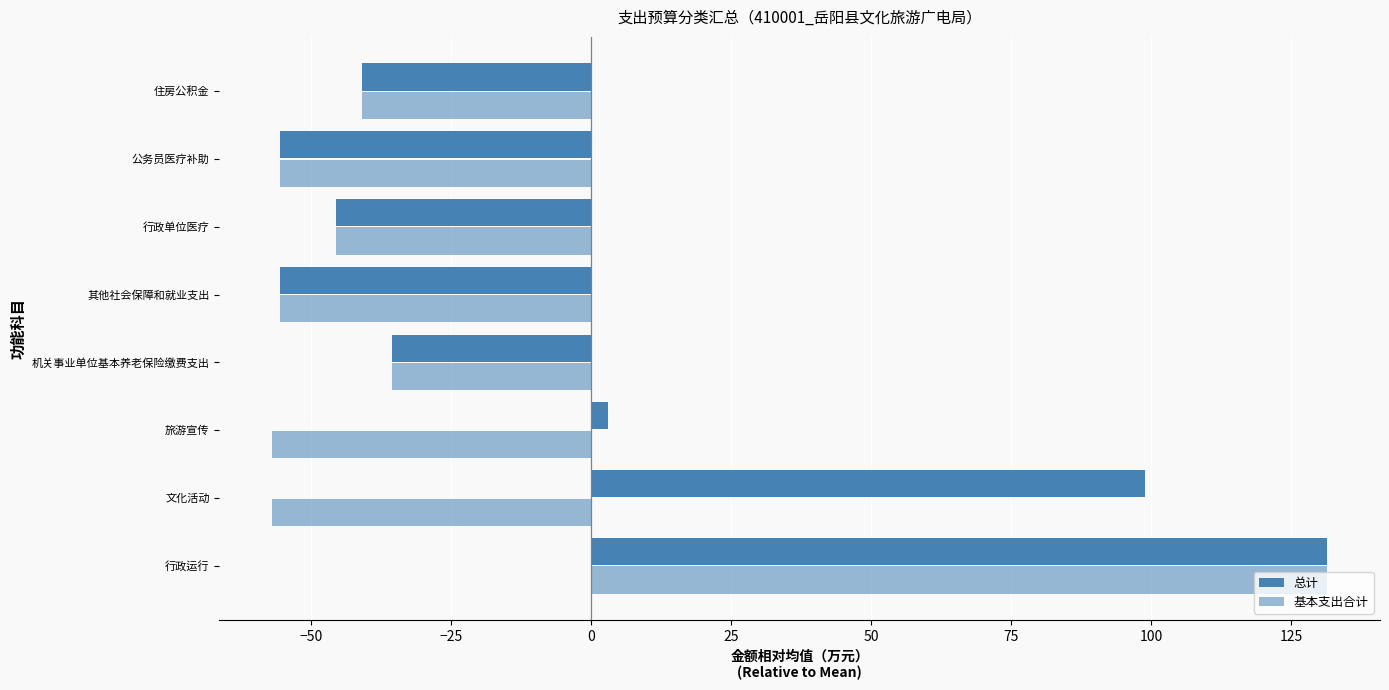

How many data points in 总计 are less than -35?

5